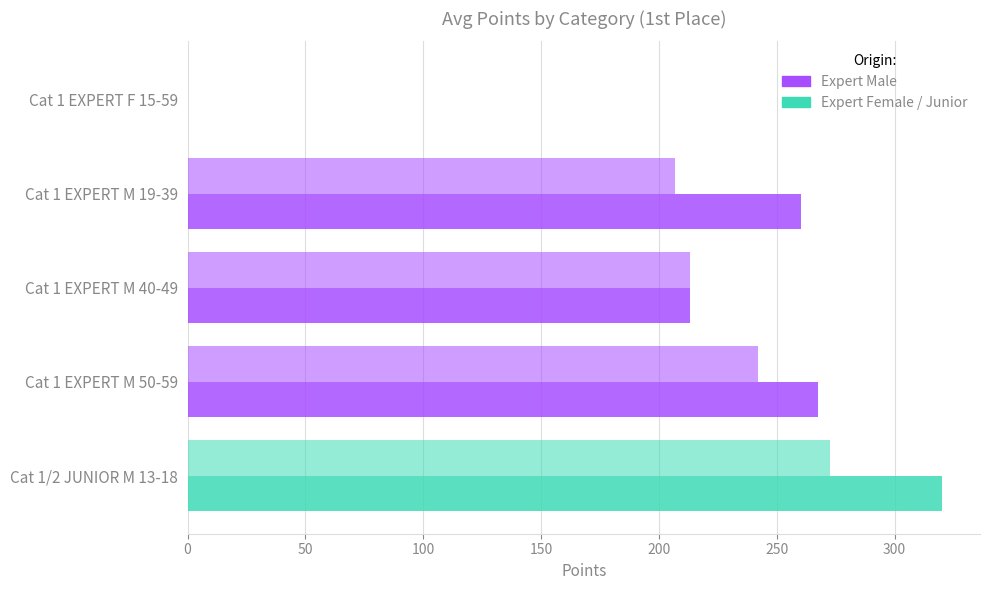

Is it true that Scored Points equals 0.0 at Cat 1 EXPERT F 15-59?

True